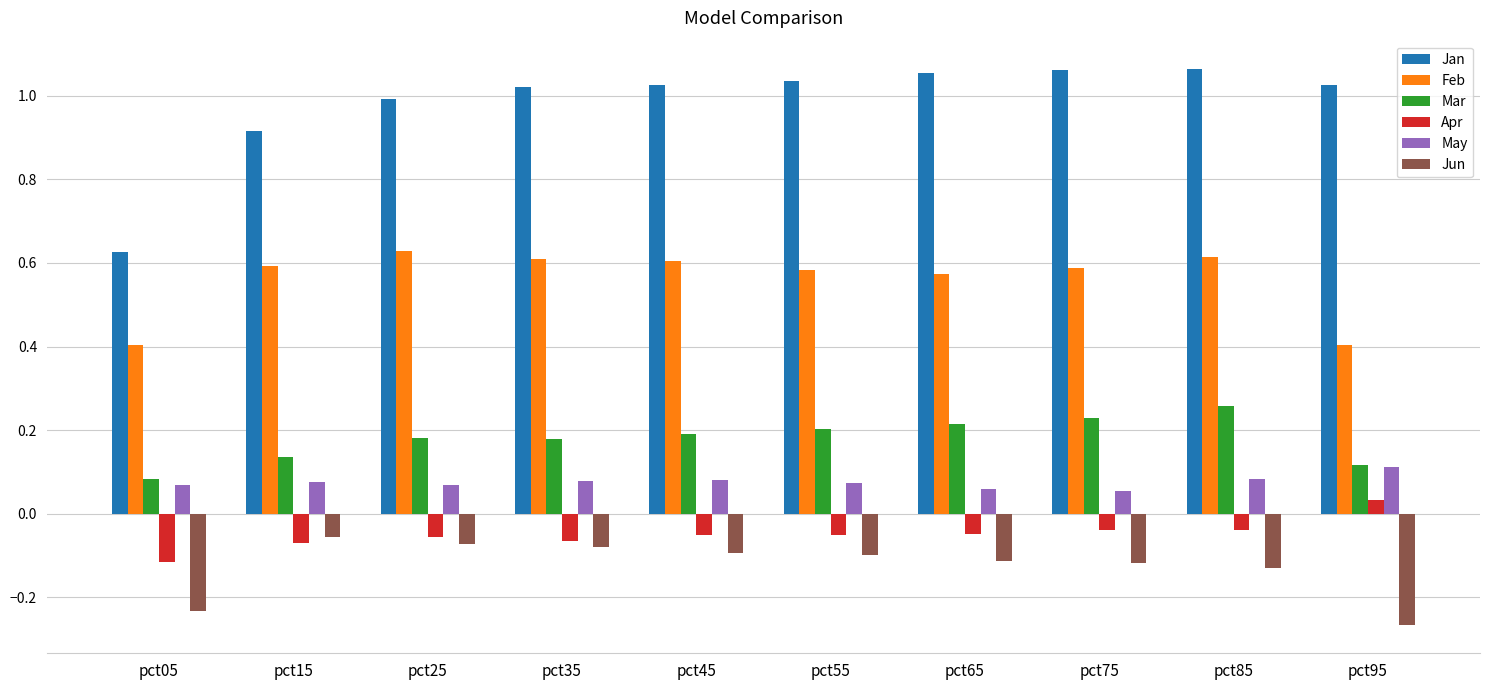

What is the sum of all May values?

0.8